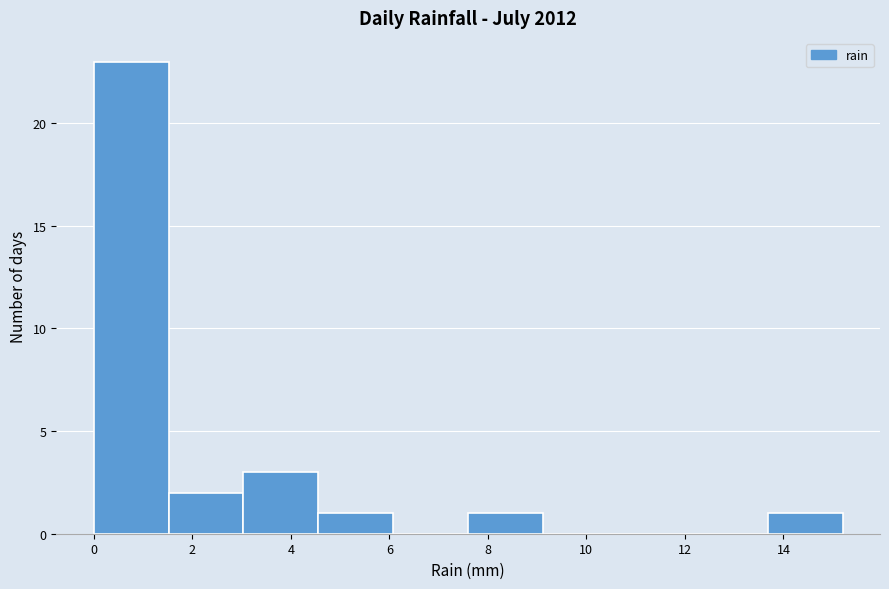

How tall is the bar that spans 13.68 to 15.20 on the x-axis? Neither the bar edges nor the heights are printed on the chart, so give them approximately, as read against the axes.

1